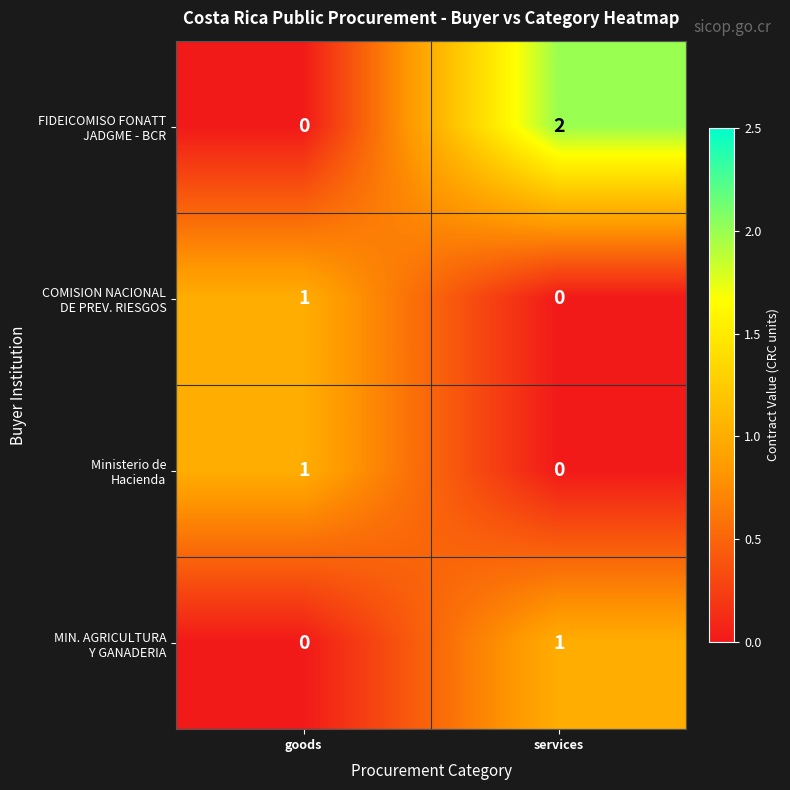

At which category is the sum across all series the highest?

services